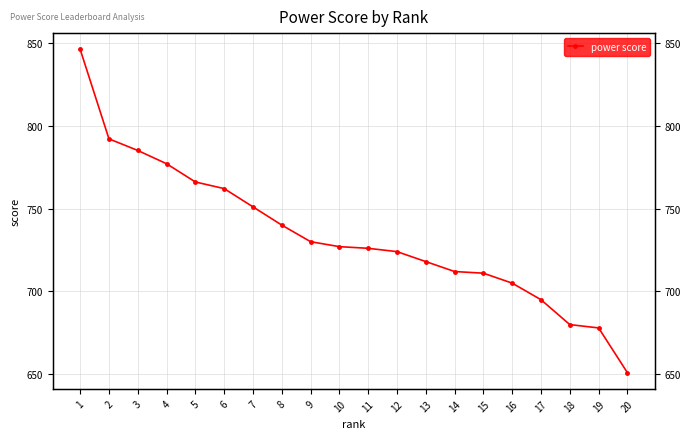

Does the chart have visible grid lines?

Yes